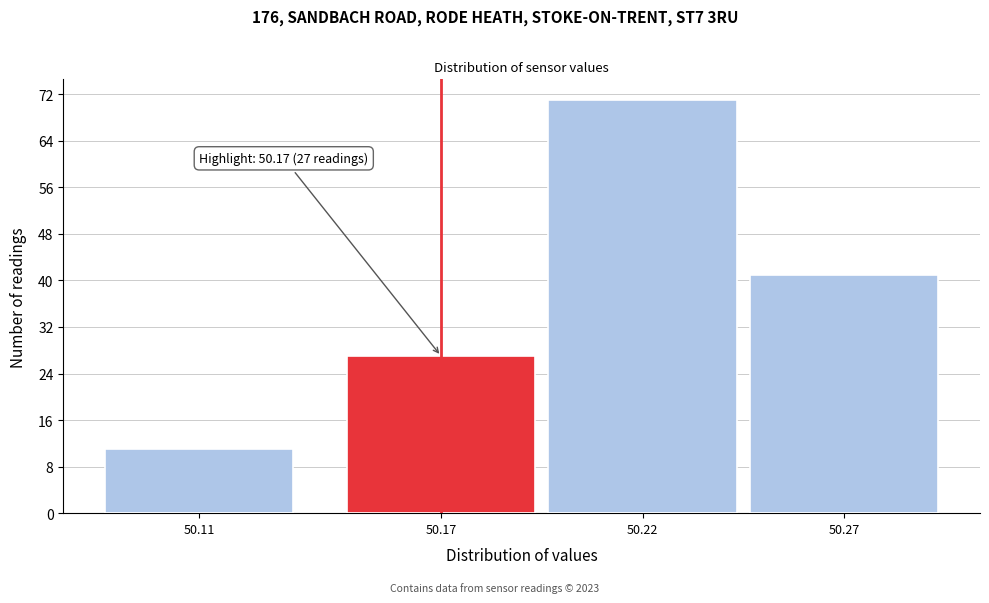

Reading right to left, transcribe all the data shown in this chart.

50.27=41	50.22=71	50.17=27	50.11=11